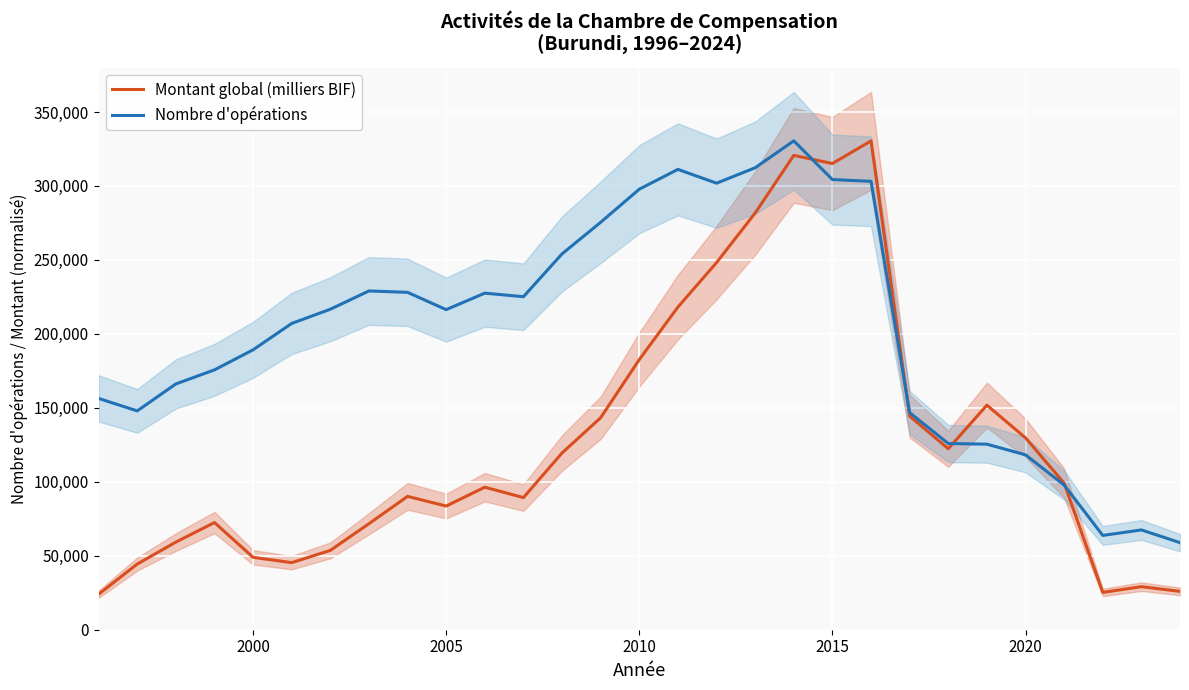

Read the Nombre d'opérations value at 2005.

216374.0